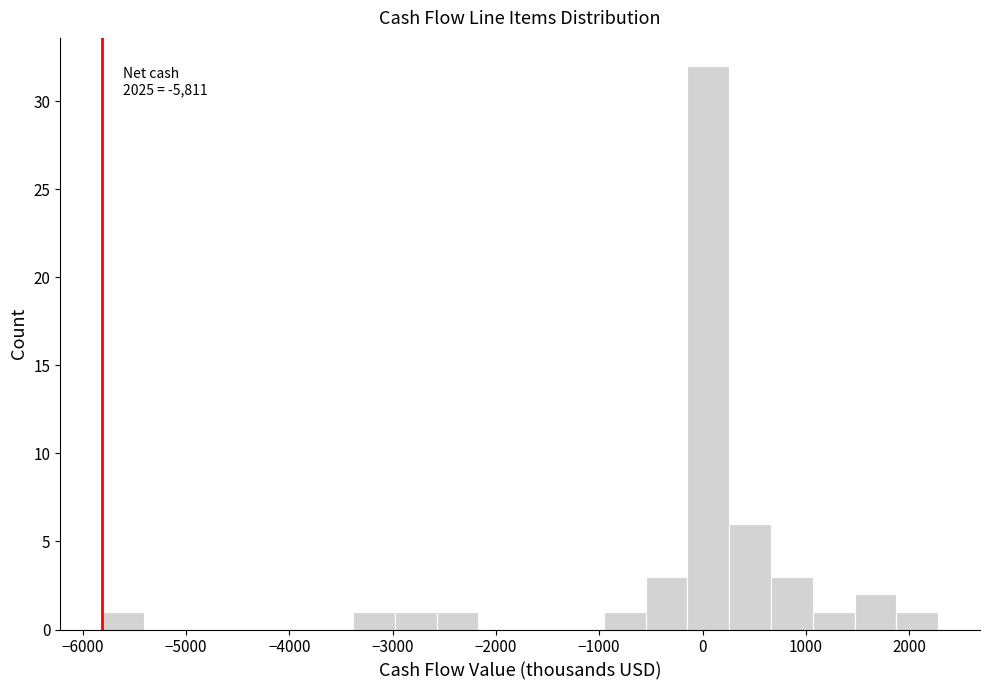

Over which range of the x-axis is the bar tallest?

-100 to 300